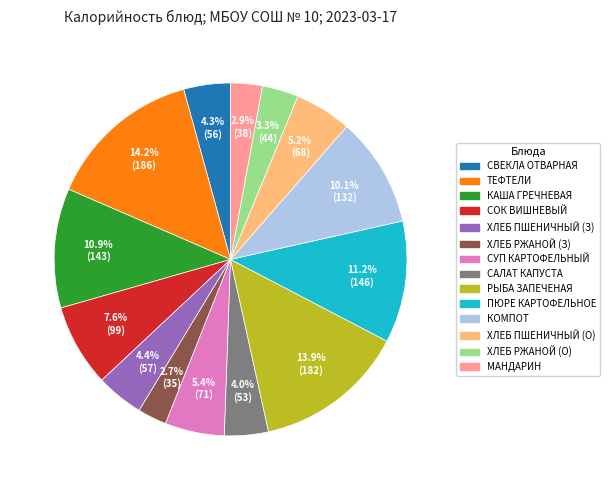

Does any single category account for the majority?

No